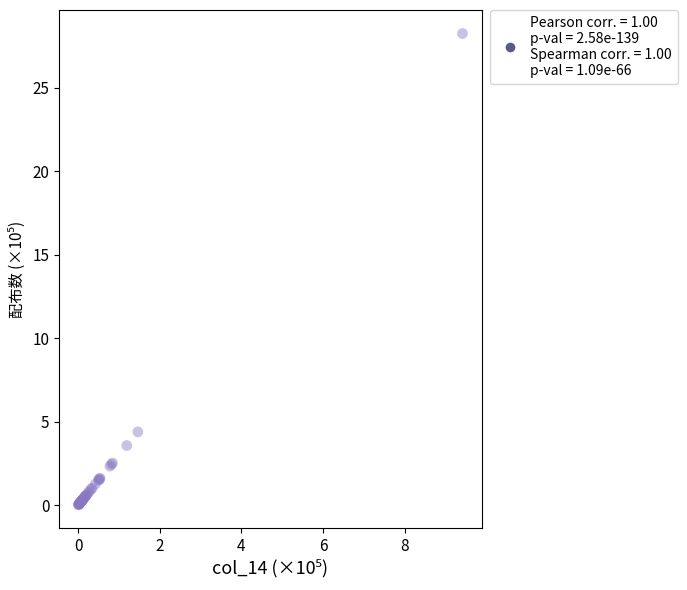

What Y value in the scatter plot is closest to 14?

4.4